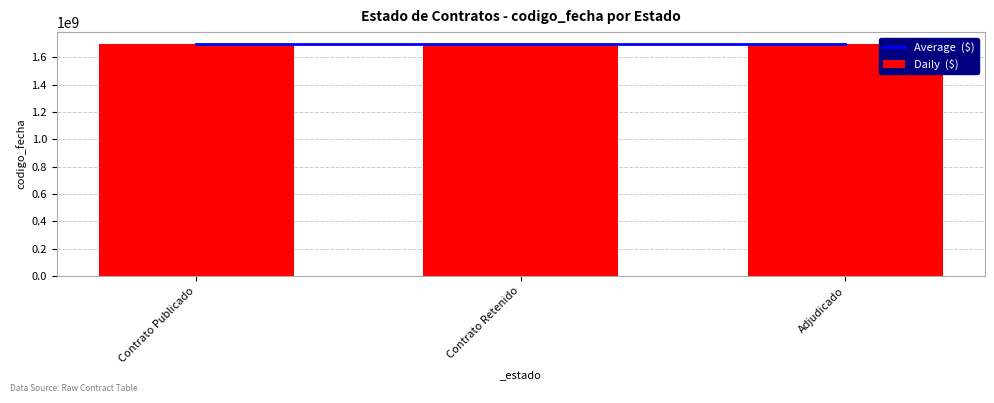

Reading left to right, what are all the values shown in this chart?

Average  ($): Contrato Publicado=1699468284.3	Contrato Retenido=1699468284.3	Adjudicado=1699468284.3
Daily  ($): Contrato Publicado=1700139767.0	Contrato Retenido=1699432550.0	Adjudicado=1698832536.0